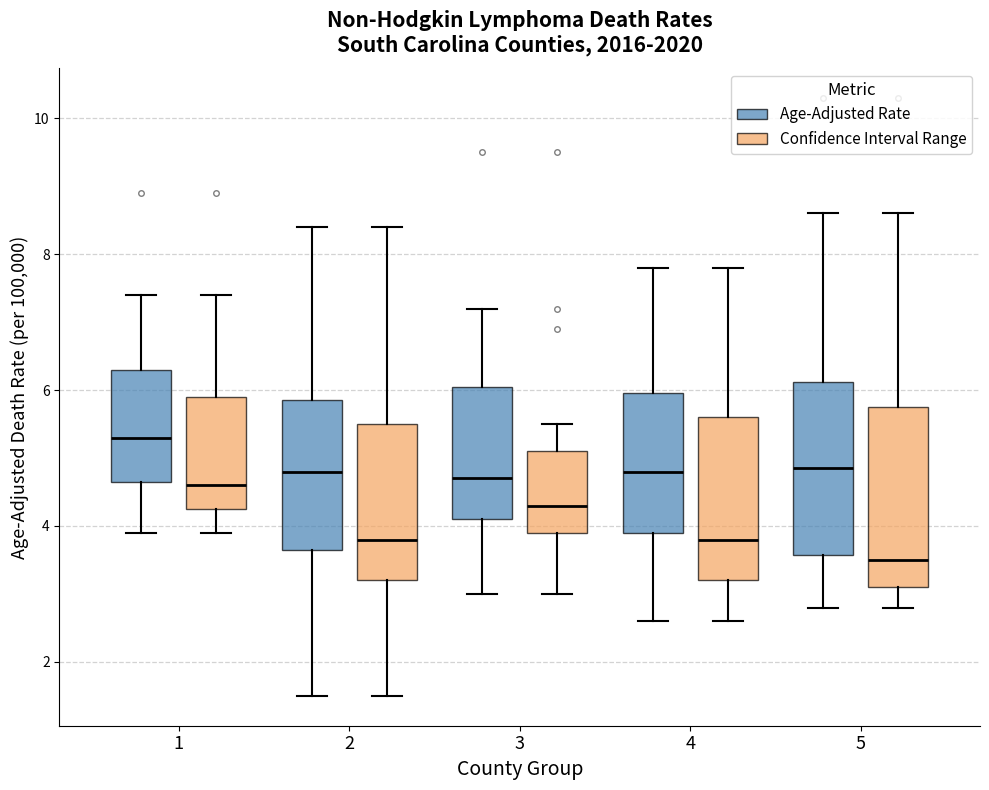

Reading left to right, read every box against the y-axis: the position of its median line, the range the box covers, and the ends of its whiskers. The values are not printed on the chart, so give them approximately, as read against the axis.

1 (Age-Adjusted Rate): median 5.4, box 4.6 to 6.4, whiskers 4.0 to 7.4
1 (Confidence Interval Range): median 4.6, box 4.2 to 6.0, whiskers 4.0 to 7.4
2 (Age-Adjusted Rate): median 4.8, box 3.6 to 5.8, whiskers 1.6 to 8.4
2 (Confidence Interval Range): median 3.8, box 3.2 to 5.6, whiskers 1.6 to 8.4
3 (Age-Adjusted Rate): median 4.8, box 4.2 to 6.0, whiskers 3.0 to 7.2
3 (Confidence Interval Range): median 4.4, box 4.0 to 5.2, whiskers 3.0 to 5.6
4 (Age-Adjusted Rate): median 4.8, box 4.0 to 6.0, whiskers 2.6 to 7.8
4 (Confidence Interval Range): median 3.8, box 3.2 to 5.6, whiskers 2.6 to 7.8
5 (Age-Adjusted Rate): median 4.8, box 3.6 to 6.2, whiskers 2.8 to 8.6
5 (Confidence Interval Range): median 3.6, box 3.2 to 5.8, whiskers 2.8 to 8.6